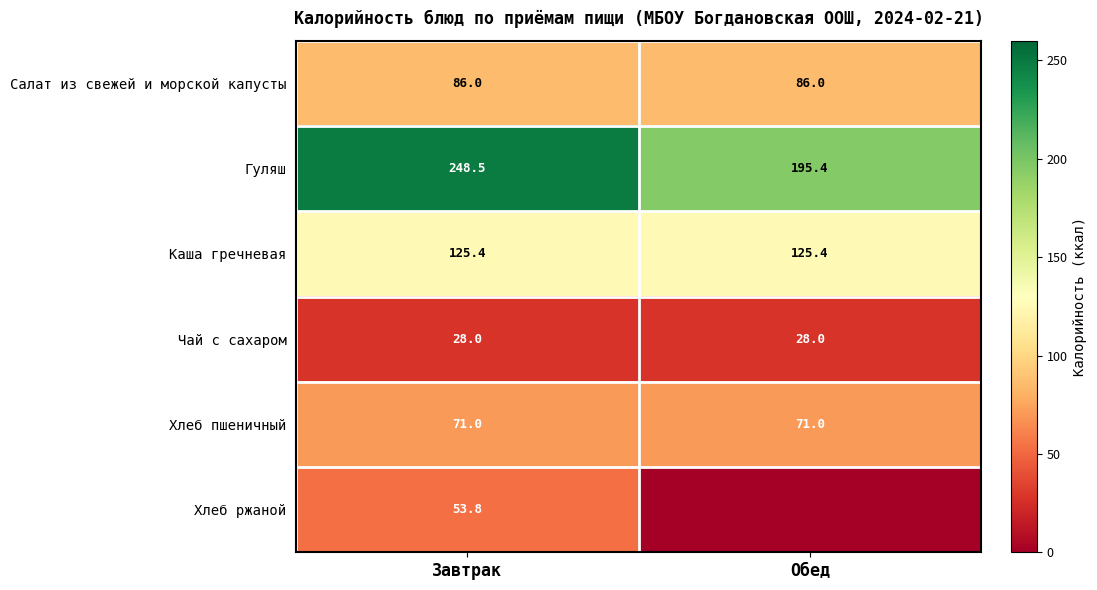

True or false: Чай с сахаром has a value of 28.0 at Обед.

True